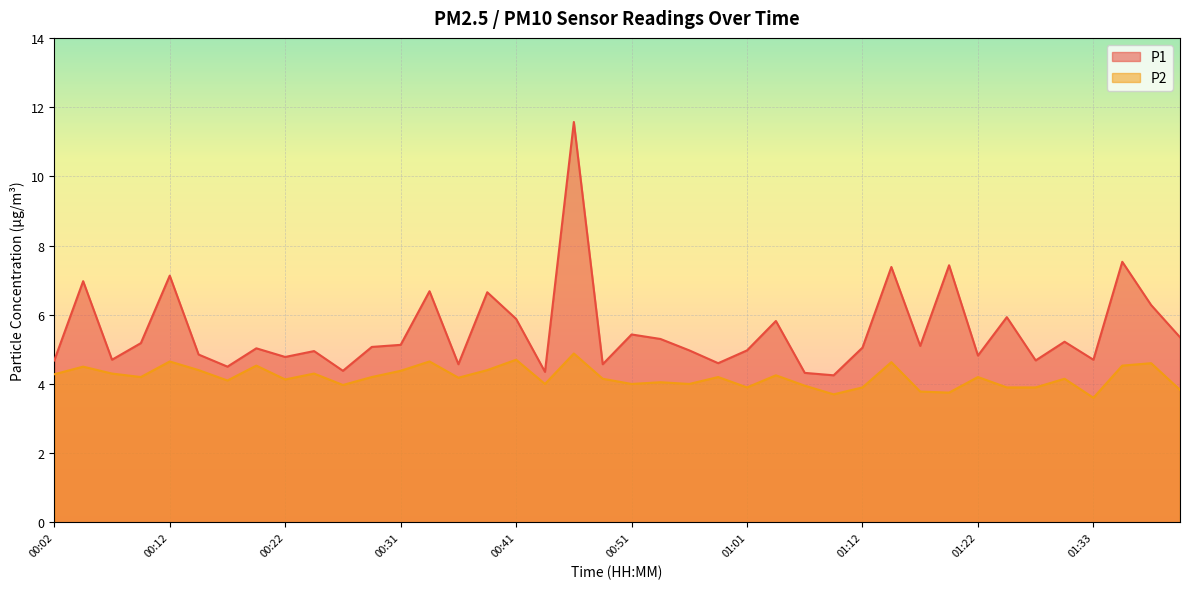

What are all the series names shown in the legend?

P1, P2